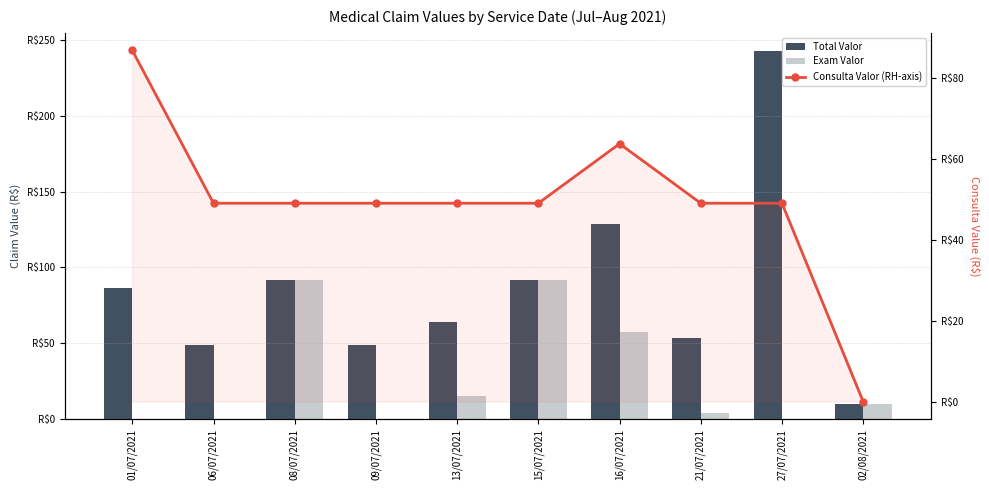

Where does the Total Valor series first go above 86?

01/07/2021